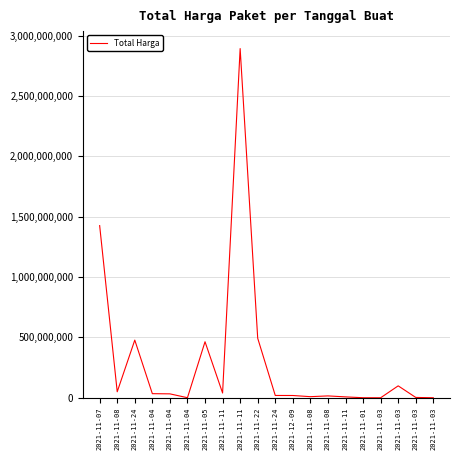

Rank the categories by value from lowest to highest.

2021-11-03, 2021-11-03, 2021-11-01, 2021-11-04, 2021-11-03, 2021-11-11, 2021-11-08, 2021-11-08, 2021-12-09, 2021-11-24, 2021-11-04, 2021-11-04, 2021-11-11, 2021-11-08, 2021-11-03, 2021-11-05, 2021-11-24, 2021-11-22, 2021-11-07, 2021-11-11